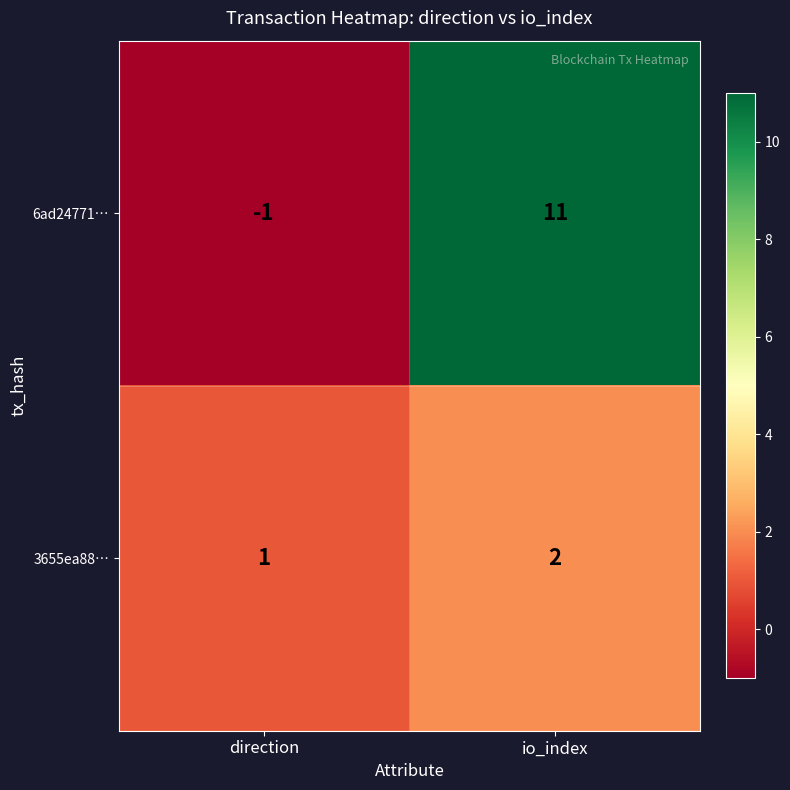

Which series has the largest total across all categories?

6ad24771…